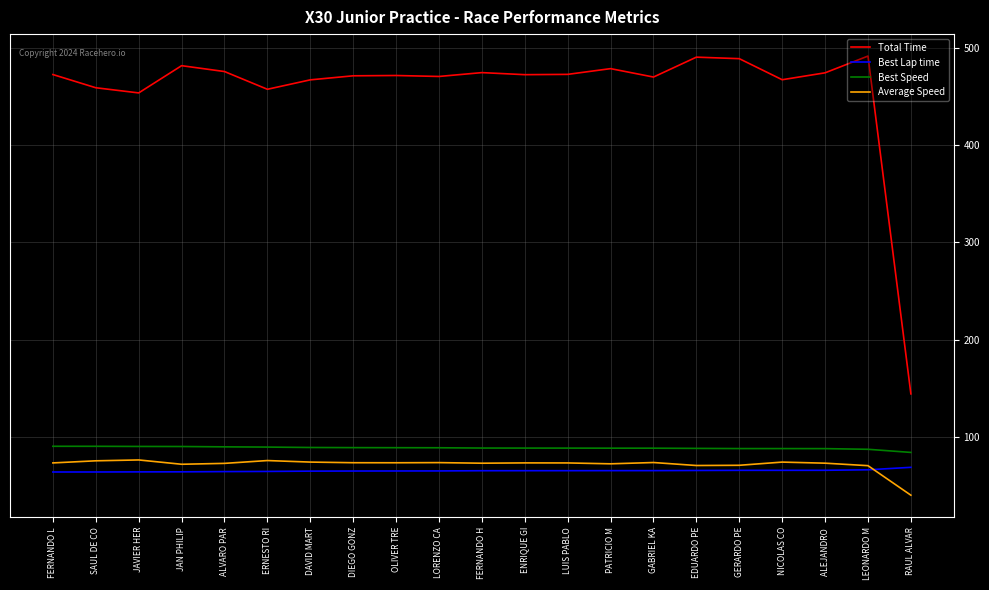

What is the difference between the Total Time values at ERNESTO RI and FERNANDO H?

17.1